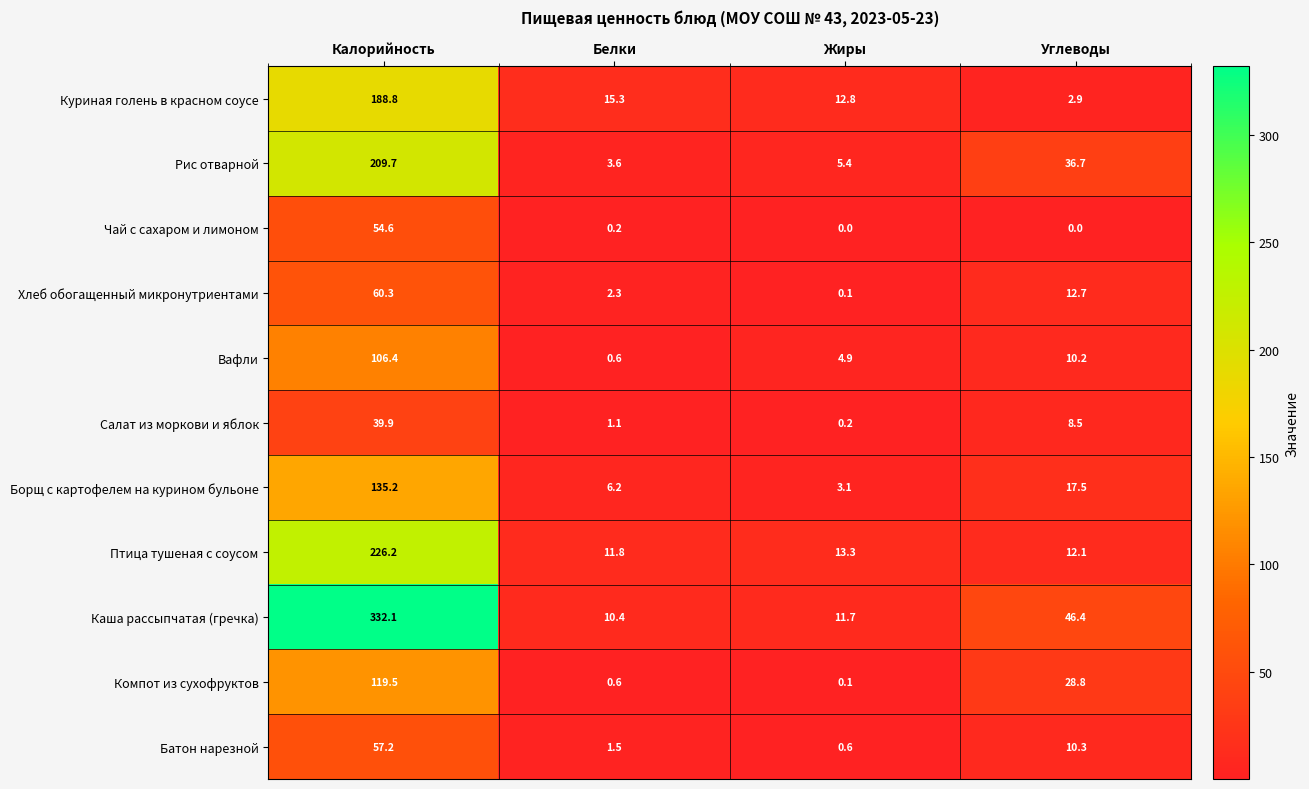

What is the maximum value shown in the chart?

332.1